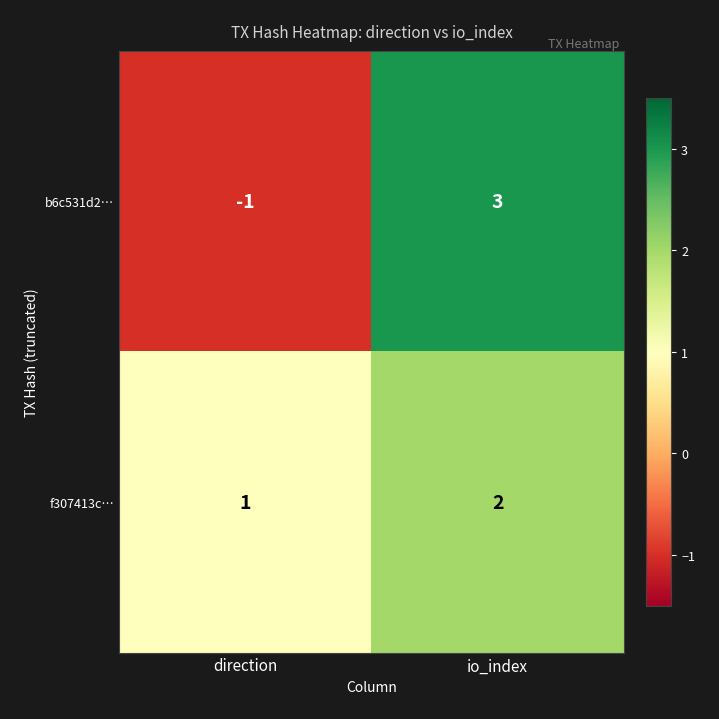

At which category is the sum across all series the highest?

io_index